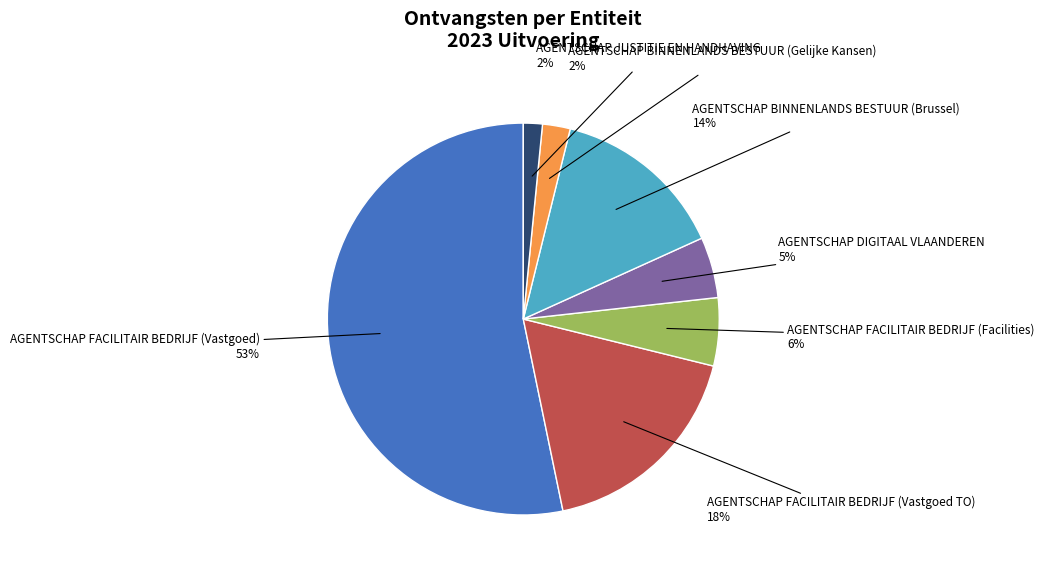

To the nearest percent, what is the average slice percentage?

14%